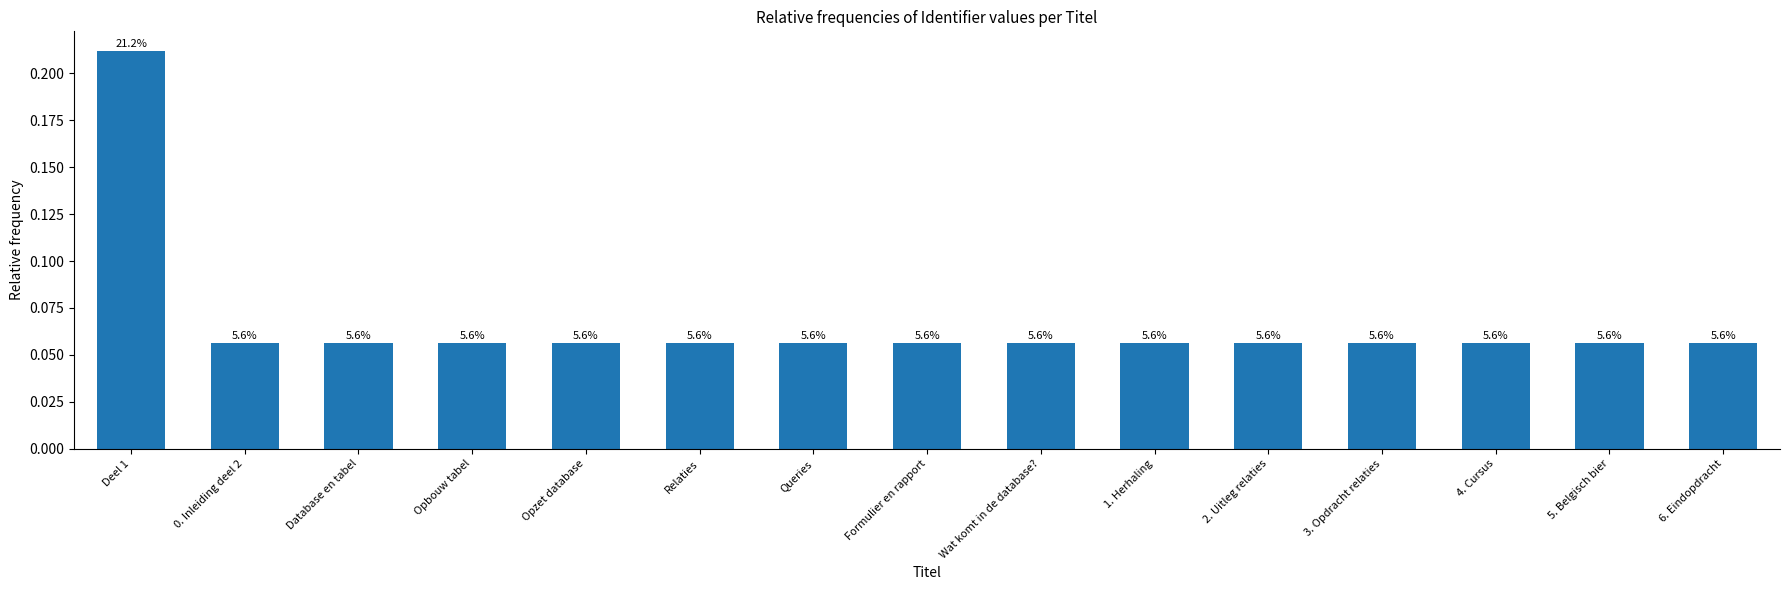

What is the difference between the maximum and minimum values?

0.2